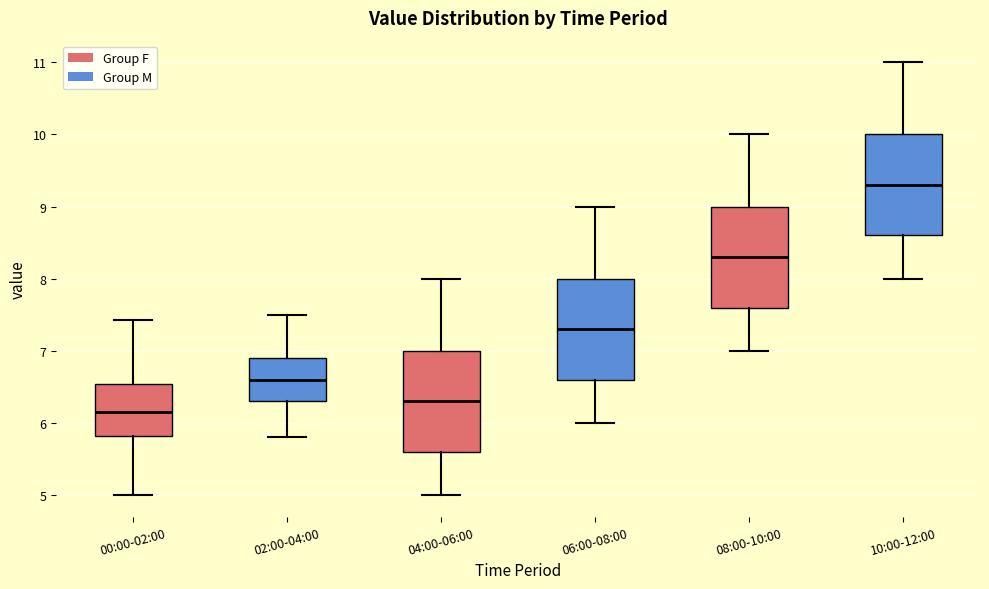

Where does the median line of the box for 10:00-12:00 sit on the y-axis? The values are not printed on the chart, so give them approximately, as read against the axis.

9.3